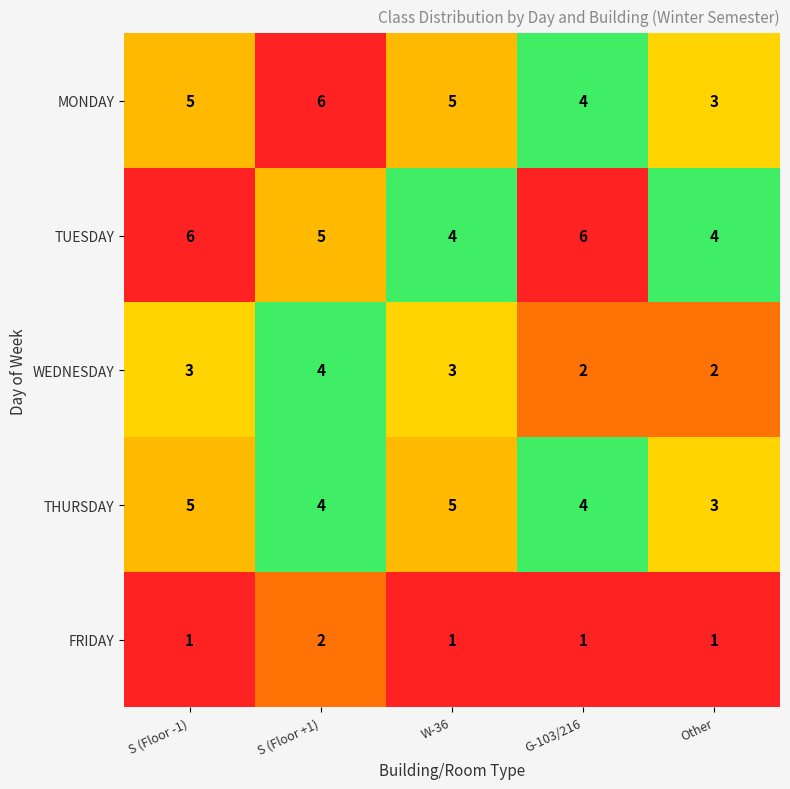

What is the sum of the THURSDAY values at S (Floor +1) and G-103/216?

8